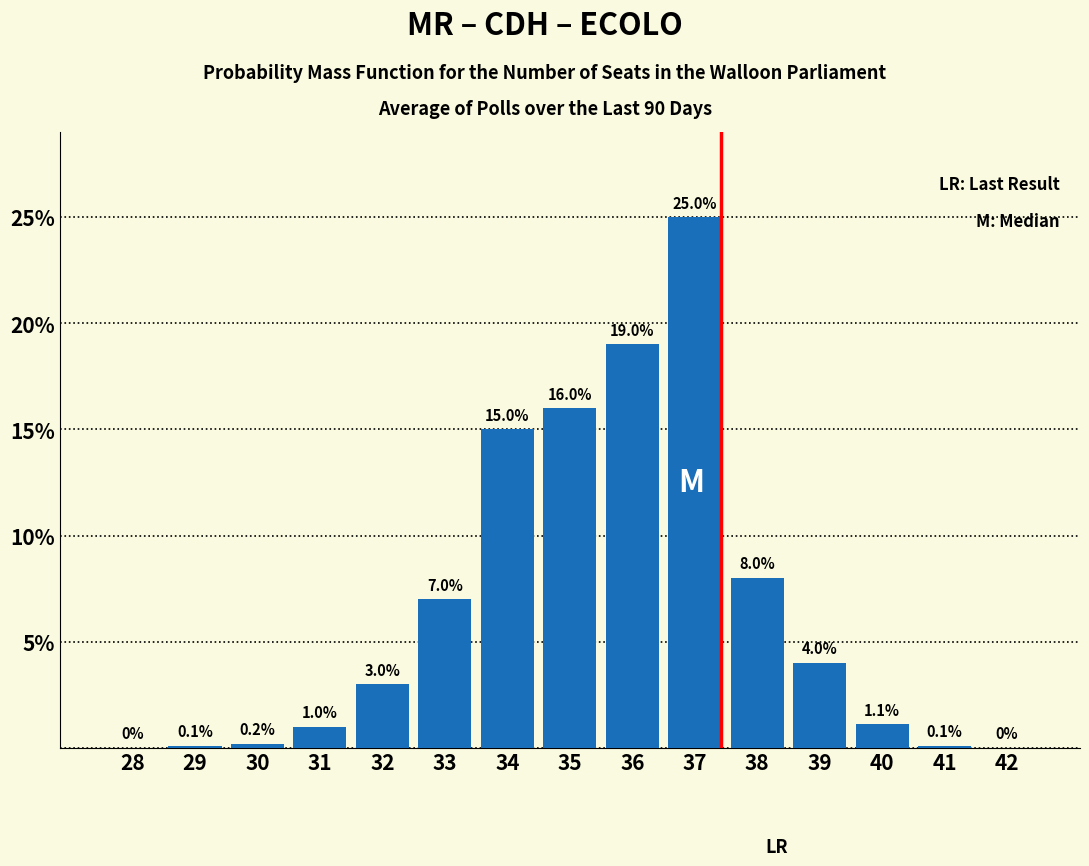

Reading right to left, list all the values displayed in this chart.

42=0.0	41=0.1	40=1.1	39=4.0	38=8.0	37=25.0	36=19.0	35=16.0	34=15.0	33=7.0	32=3.0	31=1.0	30=0.2	29=0.1	28=0.0